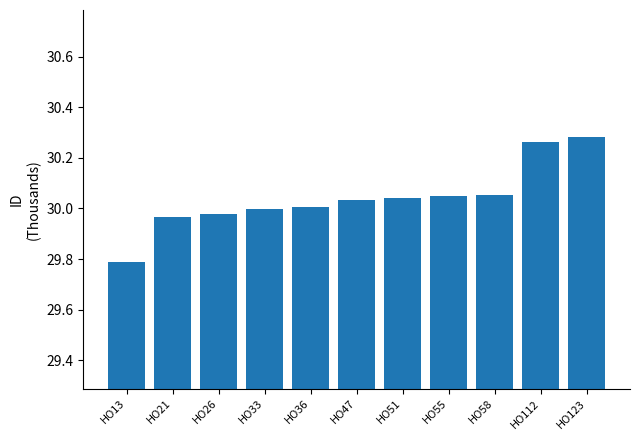

The value at HO33 is 30.0. True or false?

True